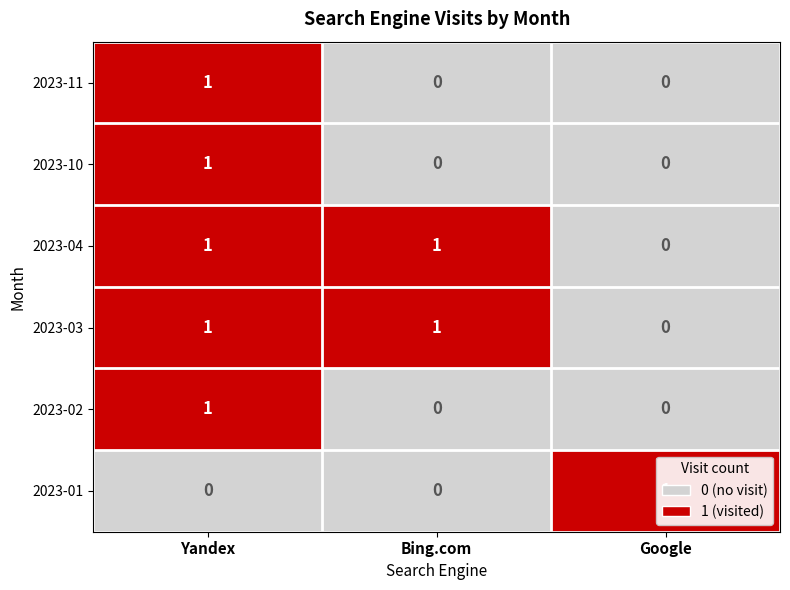

Which category has the highest value in the 2023-02 series?

Yandex